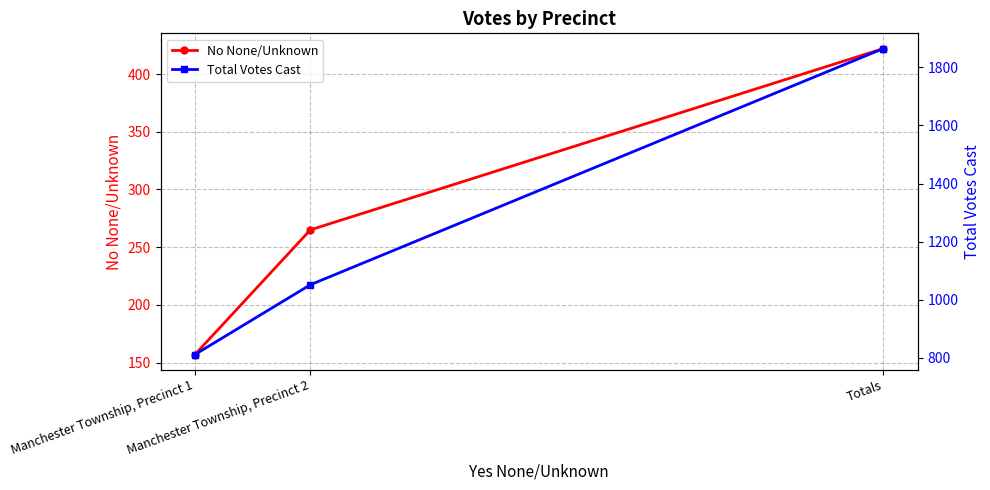

What is the value of the Total Votes Cast point at the 2nd from the left?

1052